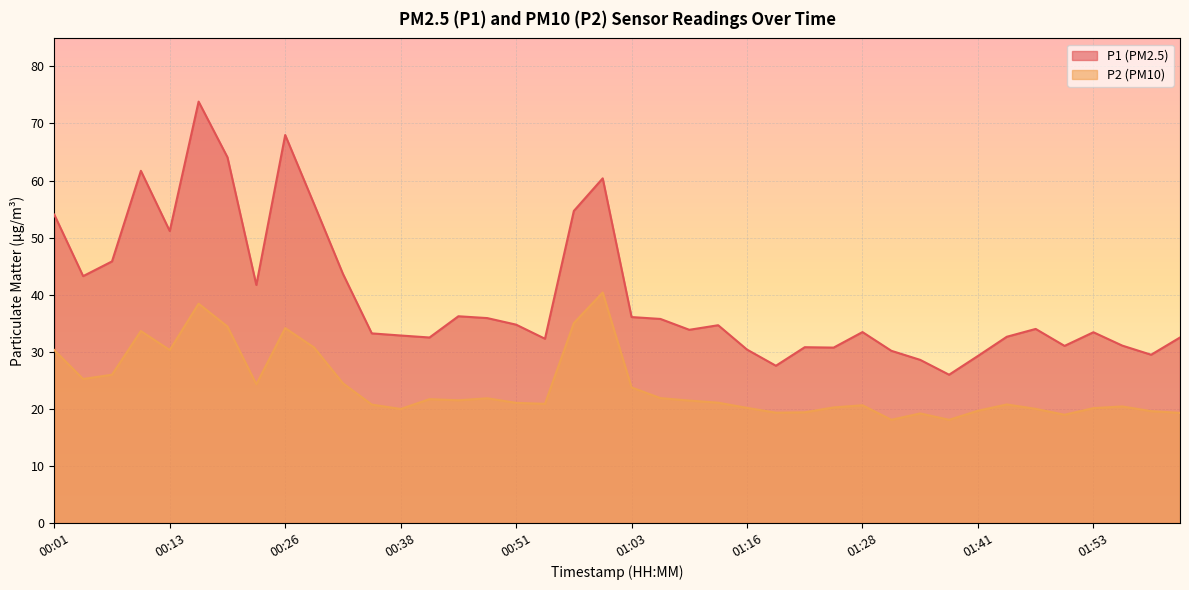

How many values in the P2 series are below 21?

19